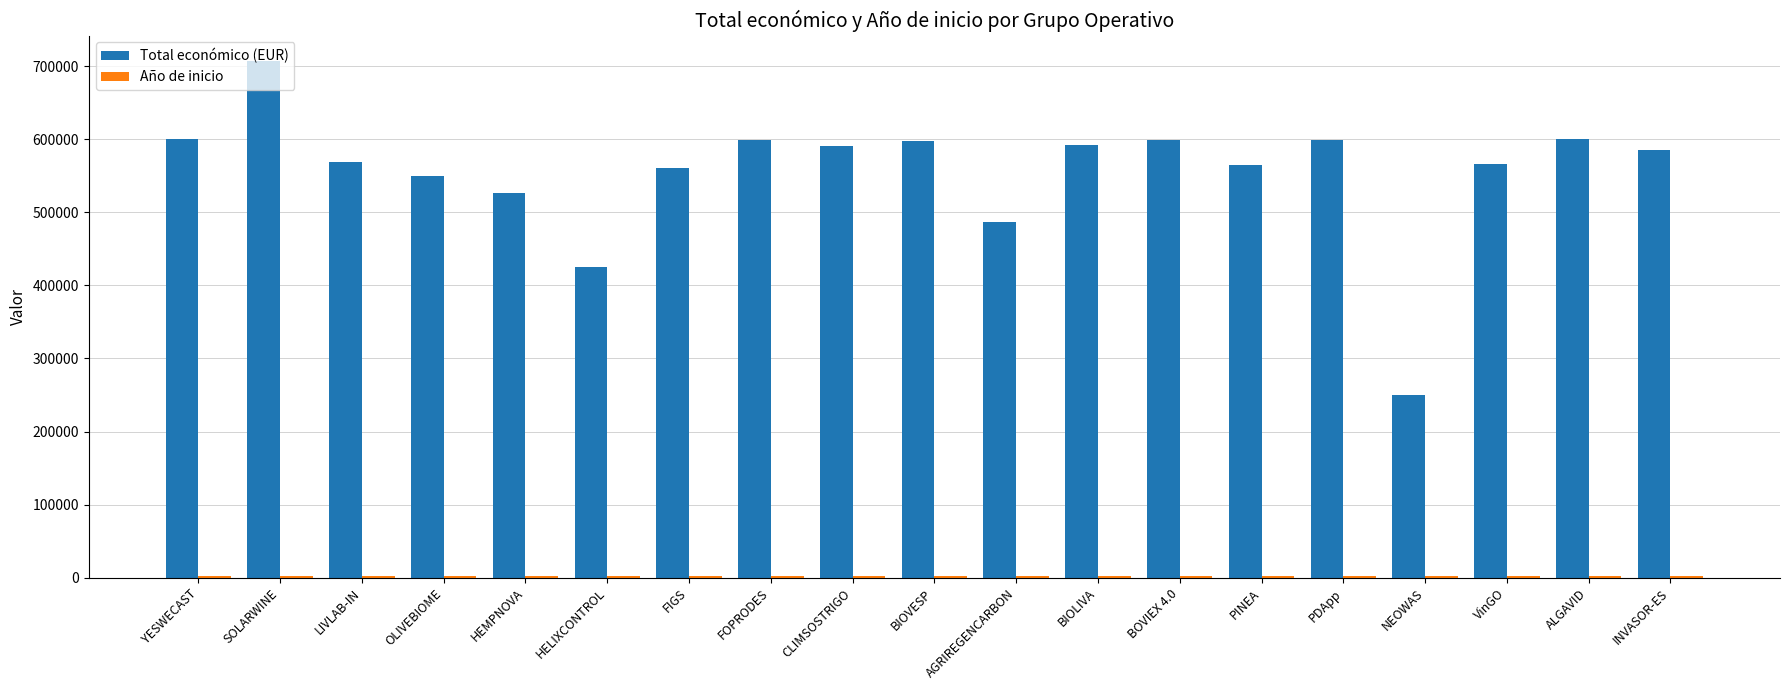

Which series has the largest total across all categories?

Total económico (EUR)